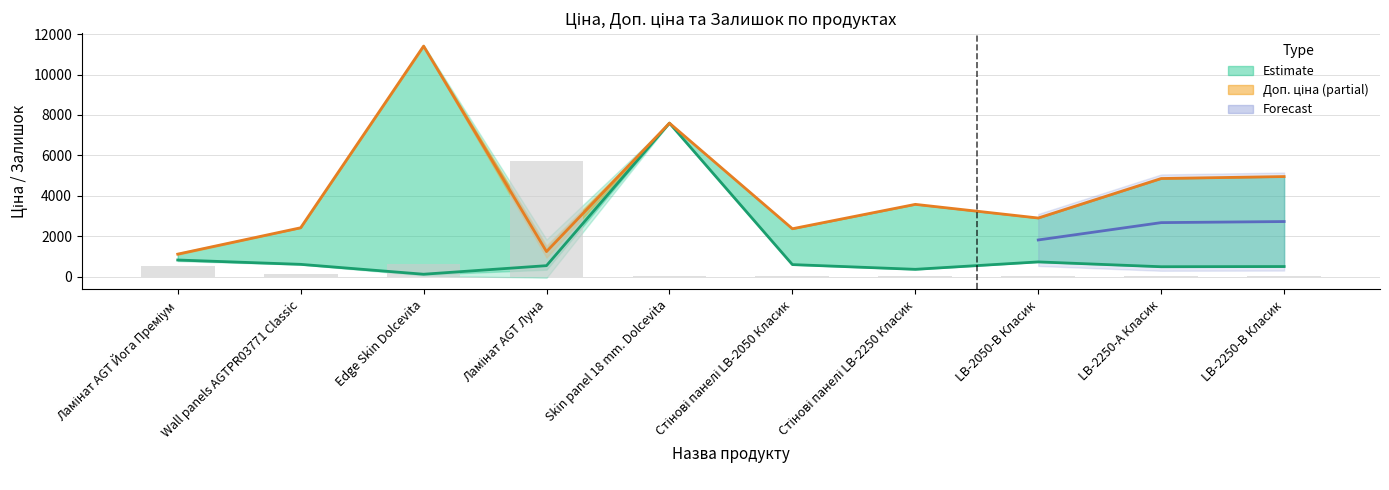

Between Стінові панелі LB-2250 Класик and LB-2250-В Класик, which series saw the biggest shift?

Доп. ціна